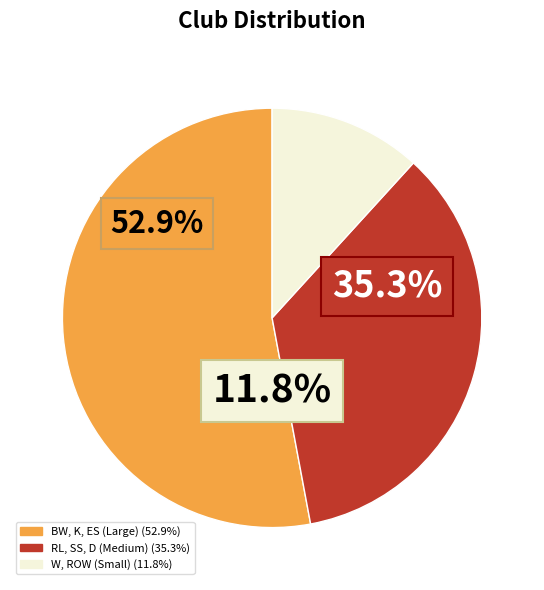

What percentage do ROW and BW together represent?

23.5%